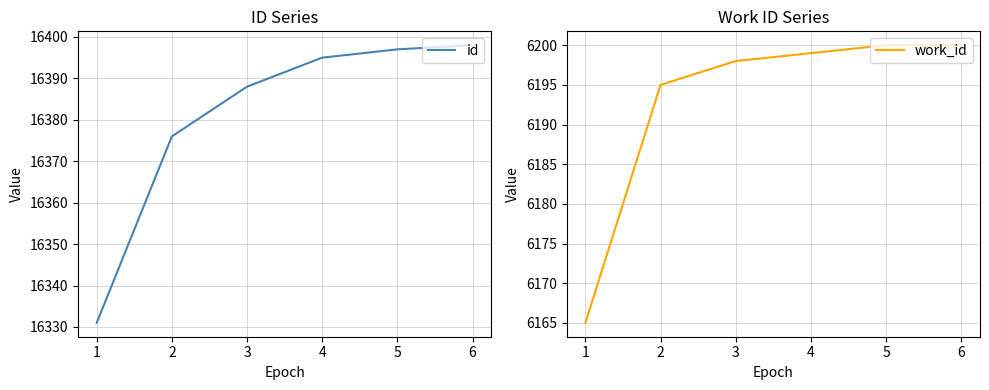

How many data points in id are less than 16395?

3